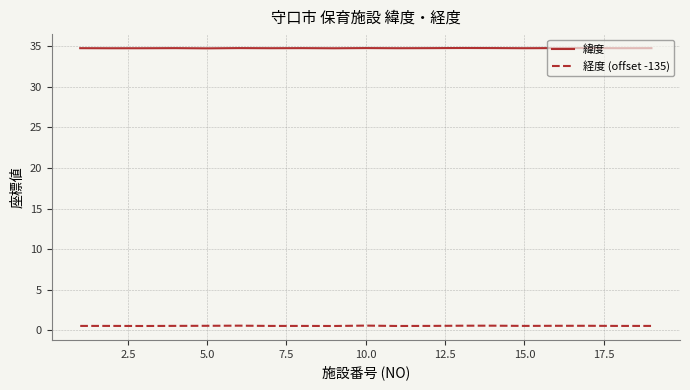

What is the greatest value displayed?

34.8